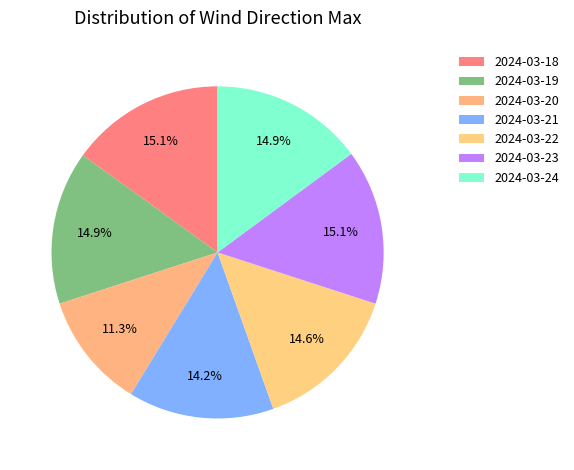

How many slices are in this pie chart?

7